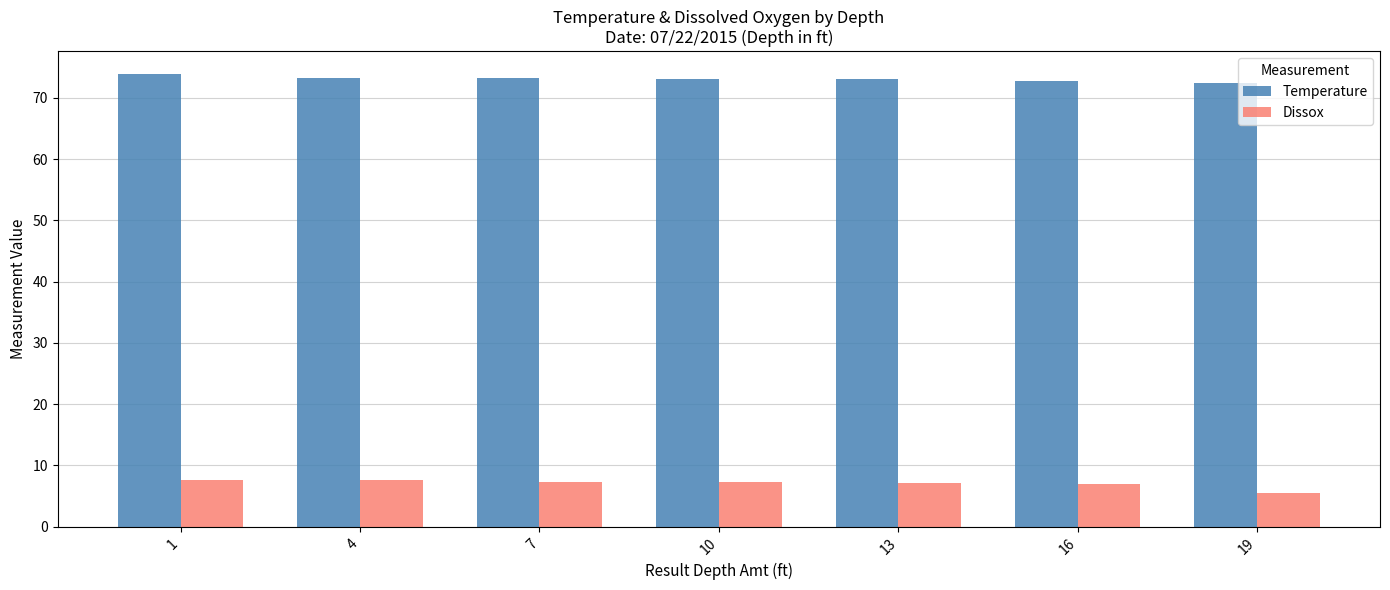

Rank the series by their average value, from highest to lowest.

Temperature, Dissox